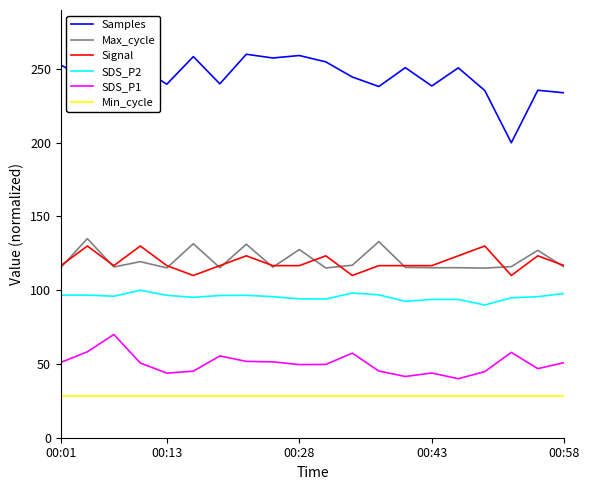

Which series has the largest range (max minus min)?

Samples